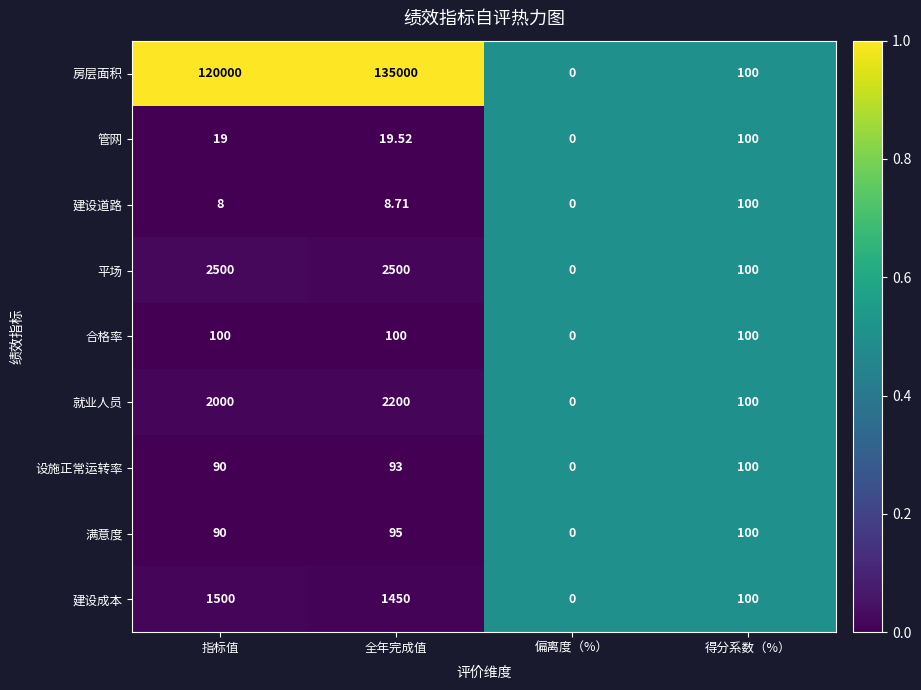

Between 指标值 and 偏离度（%）, which series saw the biggest shift?

房层面积